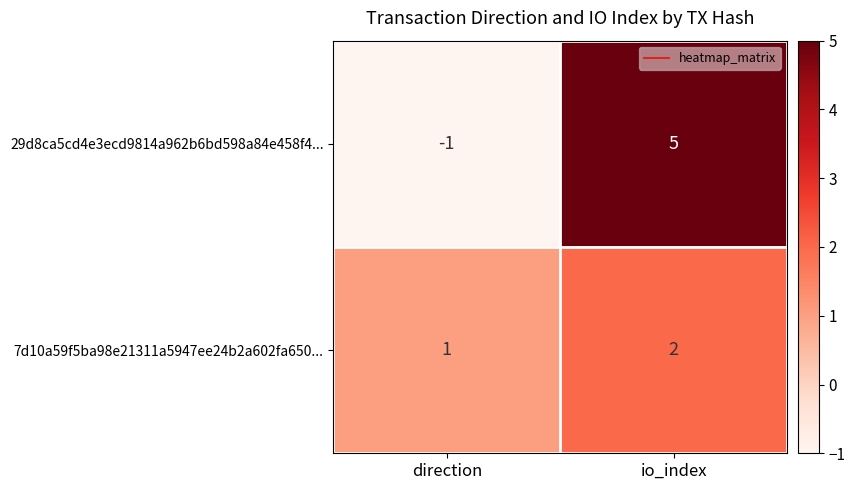

What is the spread (max minus min) of values at io_index?

3